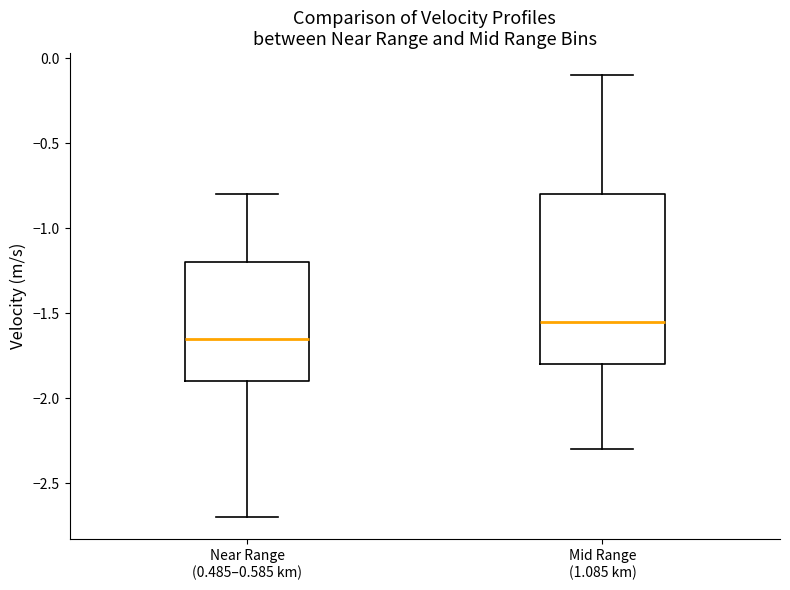

Reading left to right, read every box against the y-axis: the position of its median line, the range the box covers, and the ends of its whiskers. The values are not printed on the chart, so give them approximately, as read against the axis.

Near Range (0.485–0.585 km): median -1.65, box -1.90 to -1.20, whiskers -2.70 to -0.80
Mid Range (1.085 km): median -1.55, box -1.80 to -0.80, whiskers -2.30 to -0.10